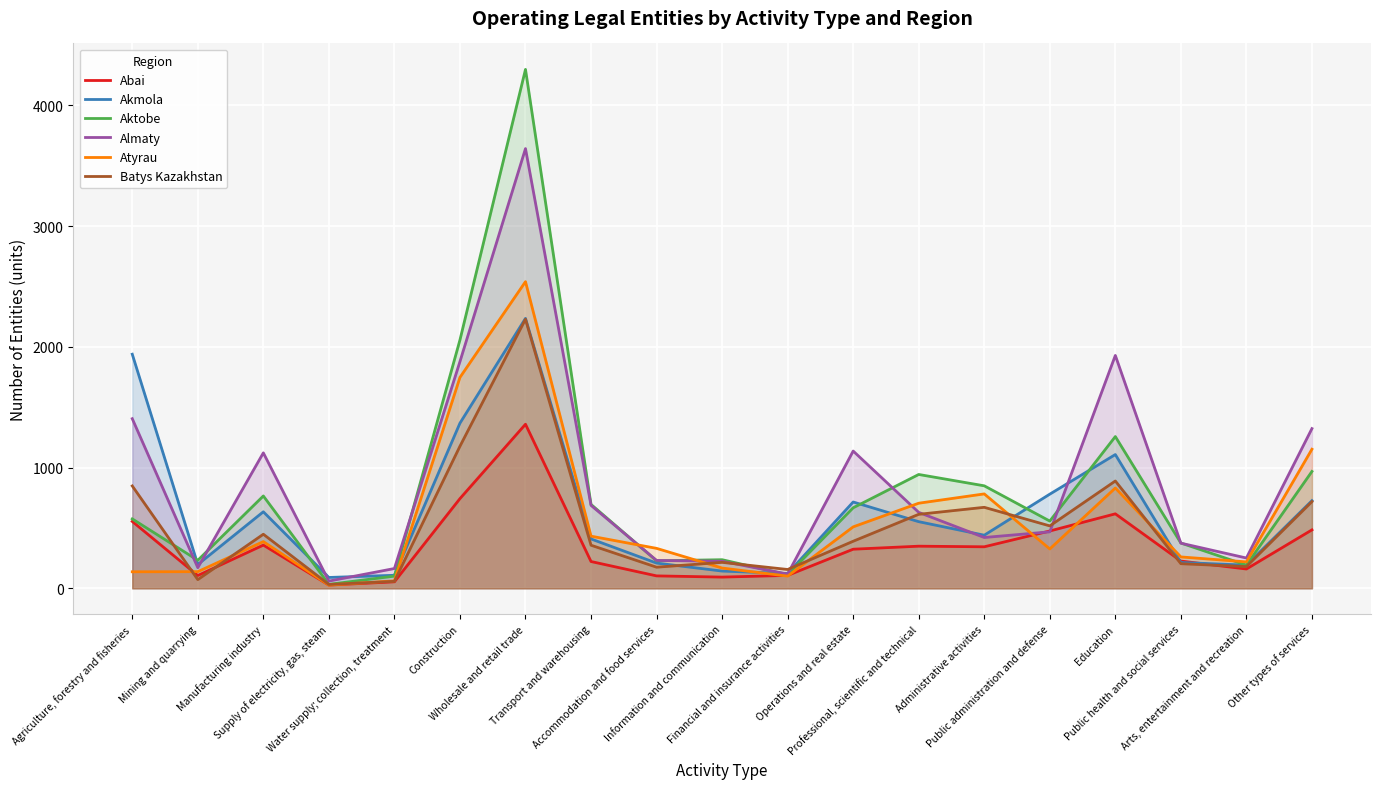

The value of Aktobe at Public health and social services is 375. True or false?

True